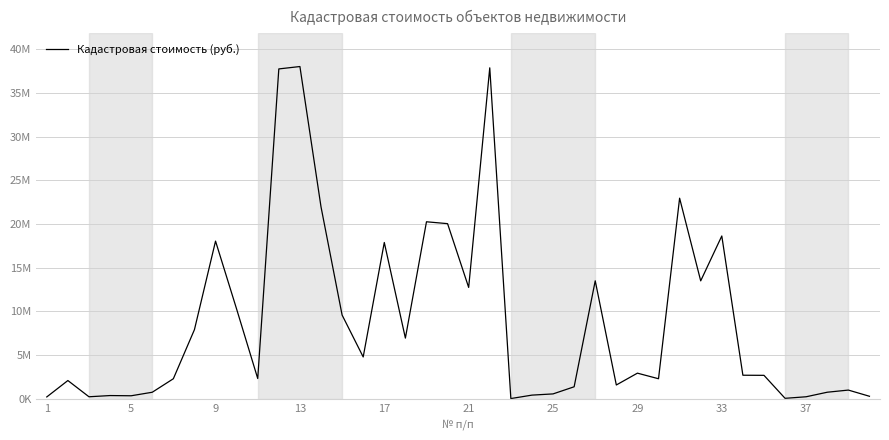

What is the sum of all values?

357700876.7